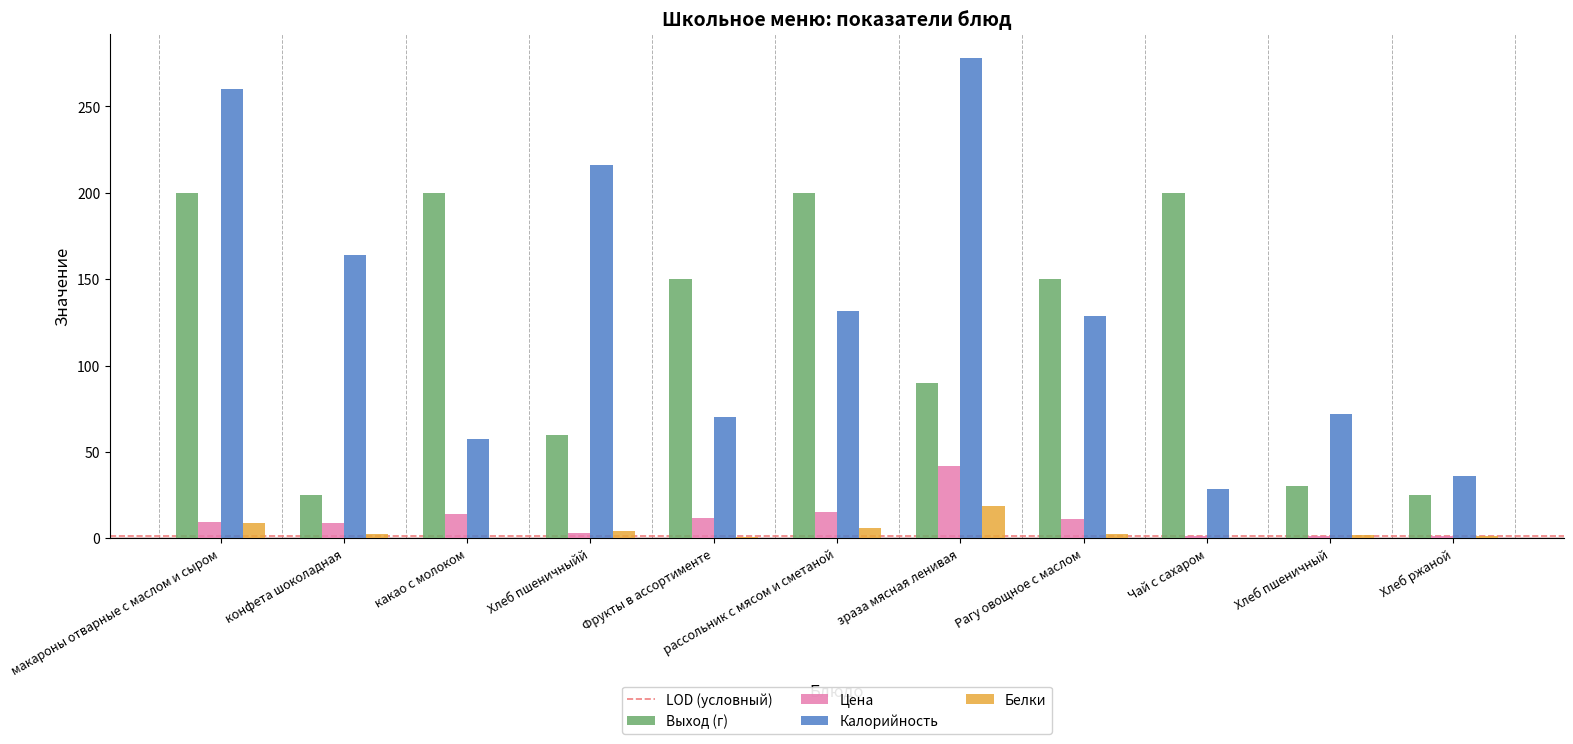

True or false: Цена has a value of 1.6 at Хлеб пшеничный.

True